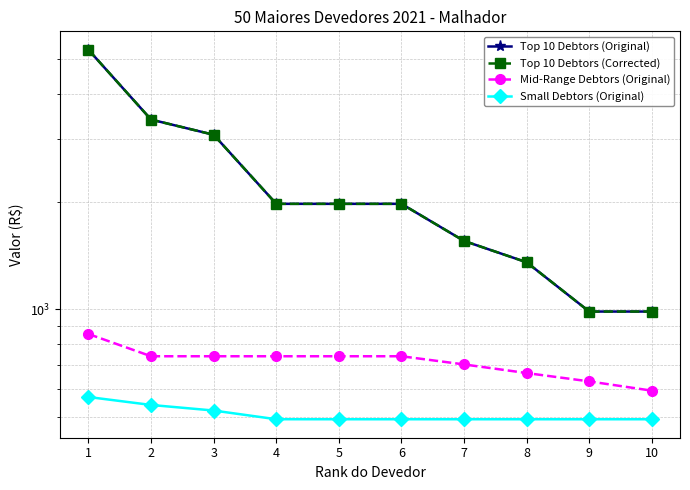

Read the Small Debtors (Original) value at 9.

493.0